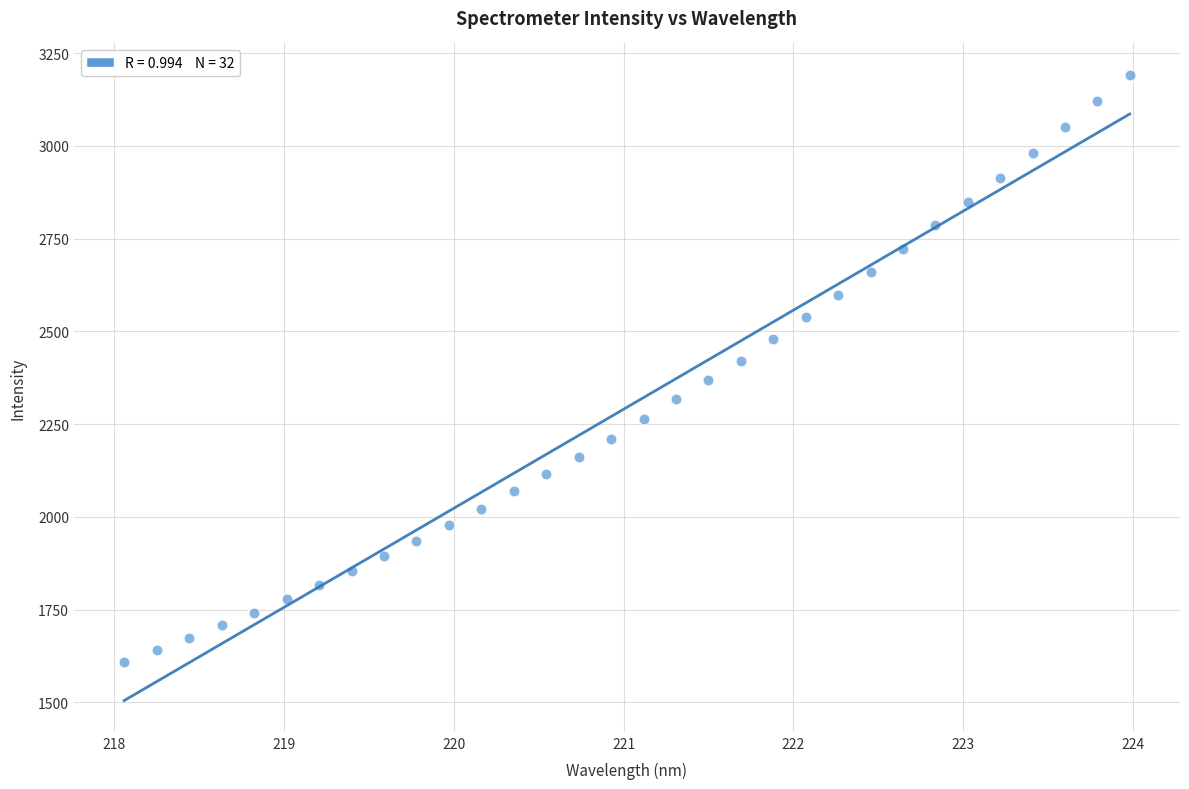

What is the range of X values (max minus min)?

5.9